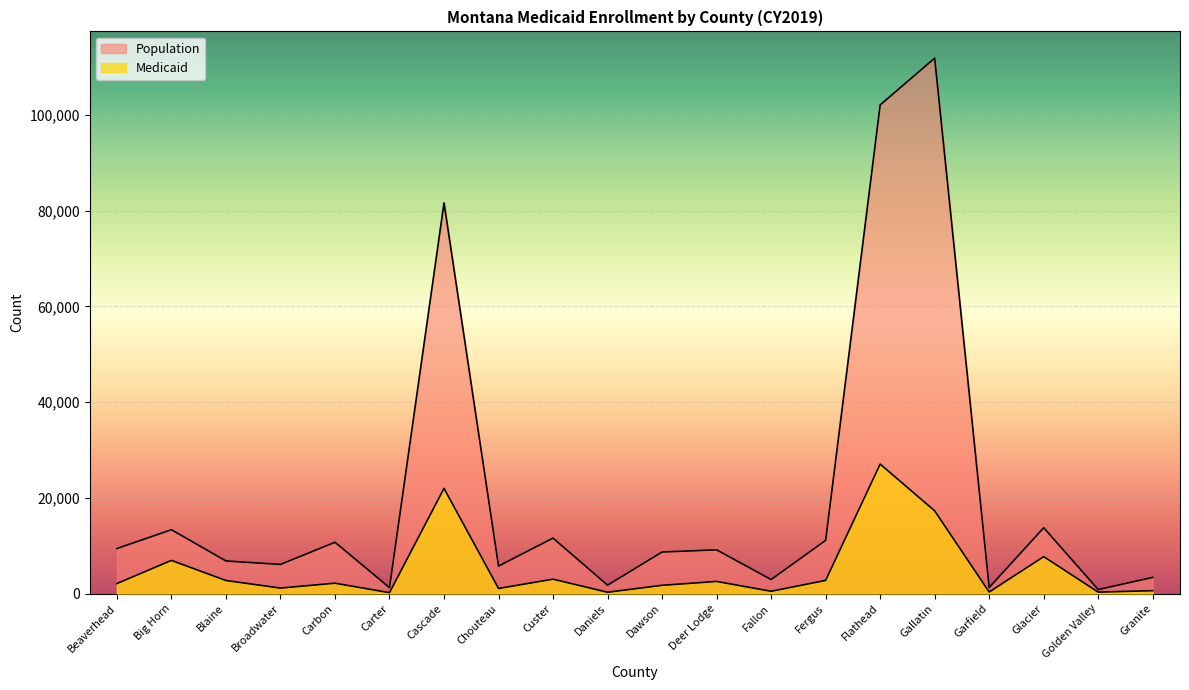

At which label does Medicaid reach its minimum?

Carter